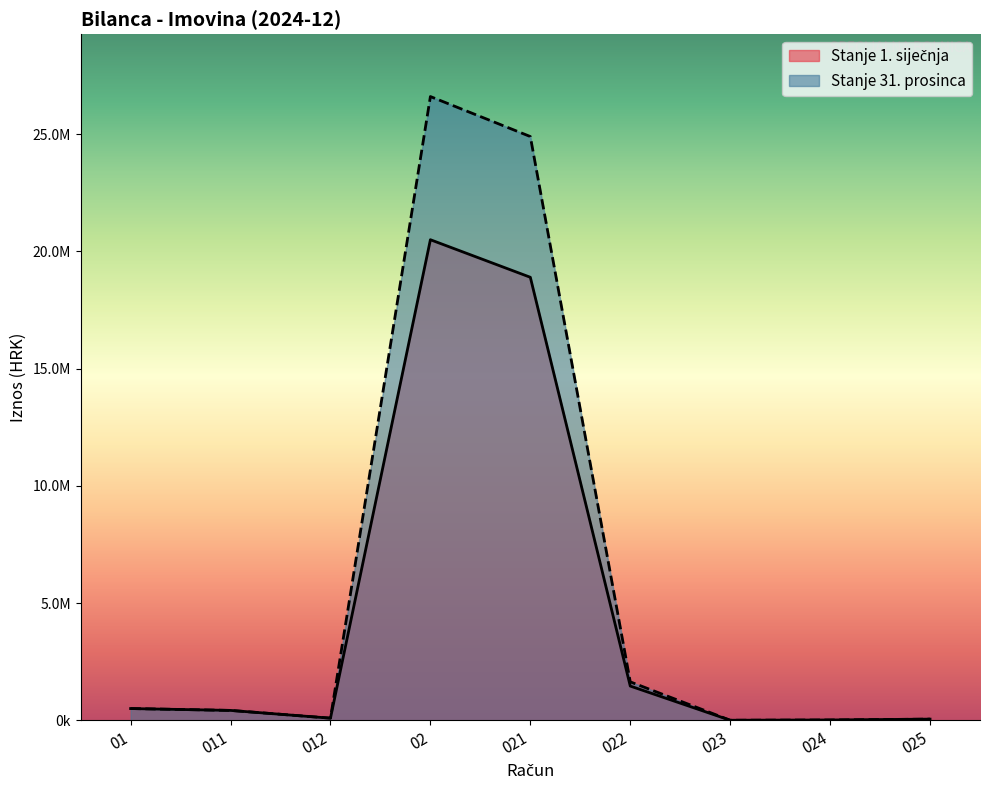

How many intersections are there between Stanje 31. prosinca and Stanje 1. siječnja?

2